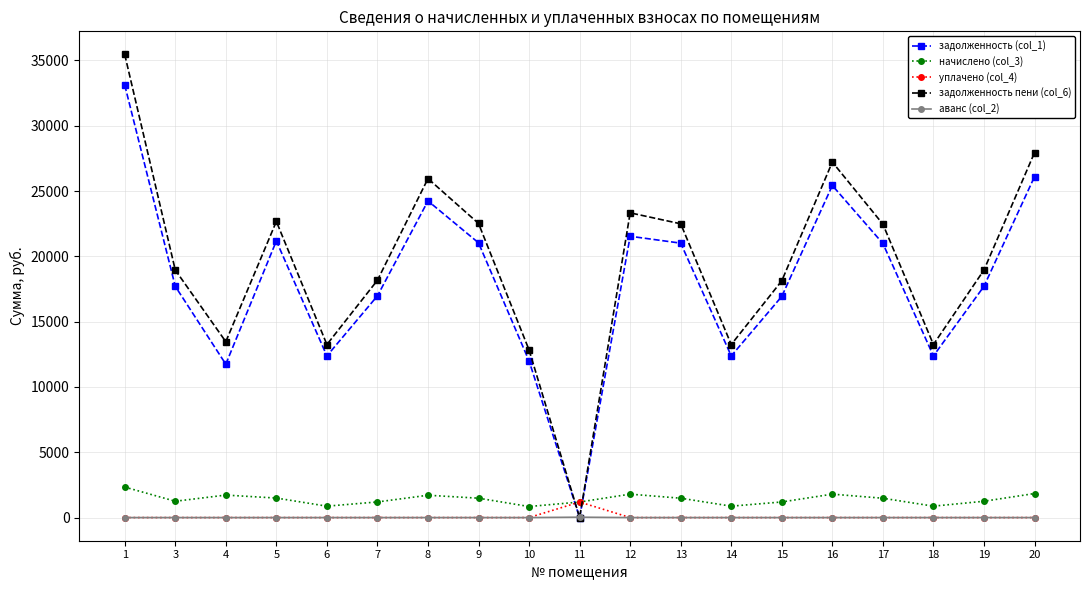

True or false: задолженность пени (col_6) and уплачено (col_4) intersect in this chart.

True